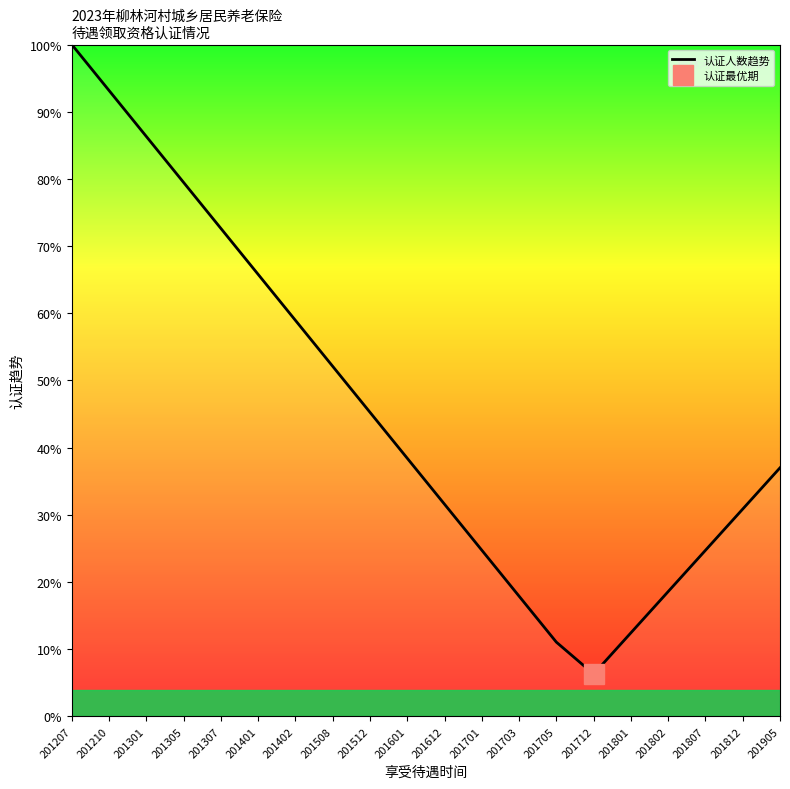

How many interior local valleys (lower than both neighbors) does the data have?

1